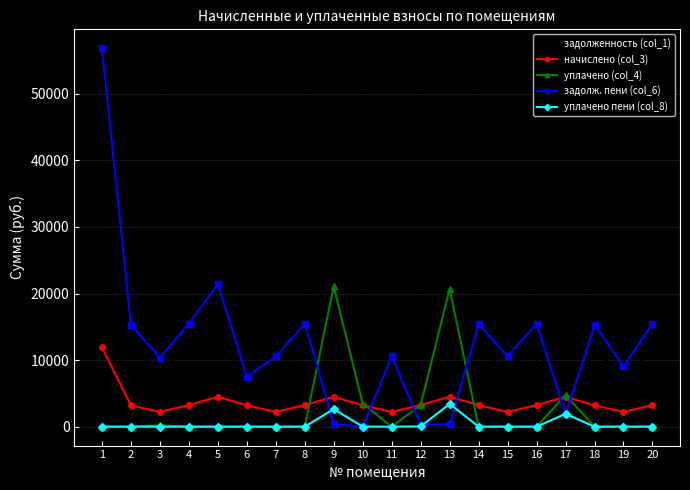

What is the value of the задолженность (col_1) point at the 2nd from the left?

12095.3